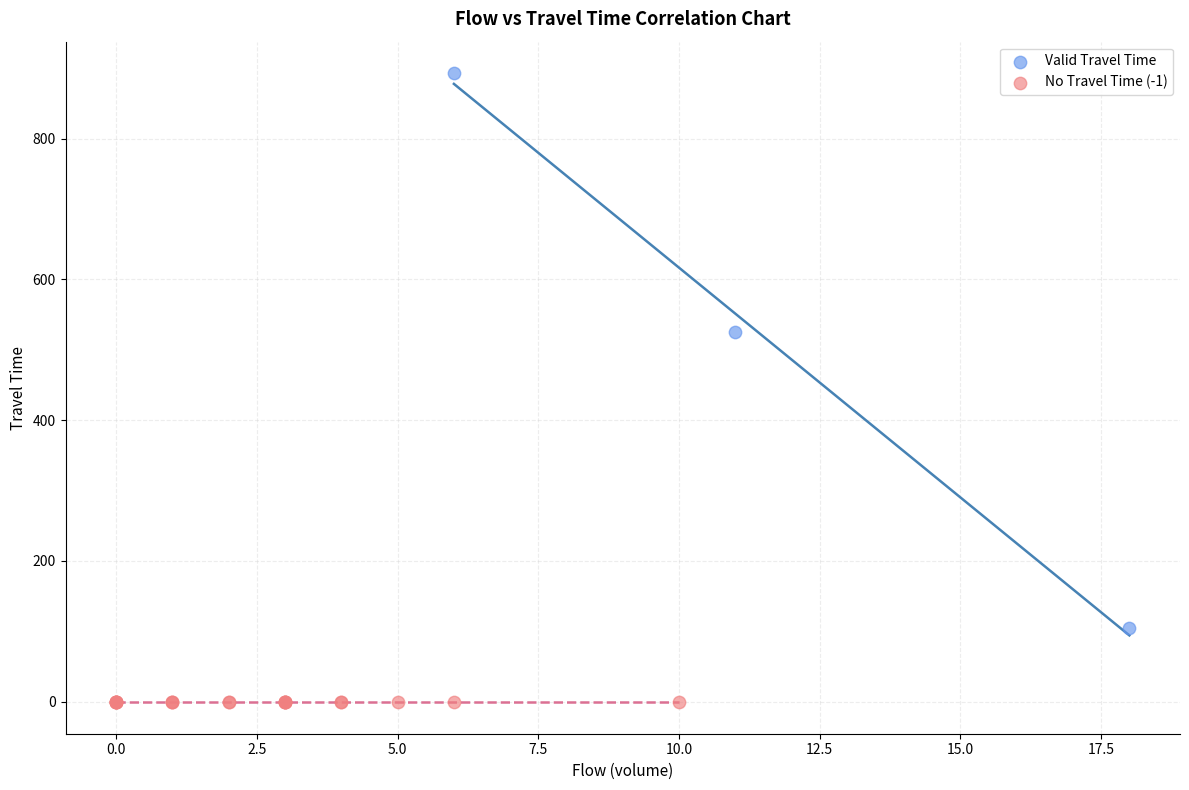

Which series reaches the maximum Y coordinate?

Valid Travel Time